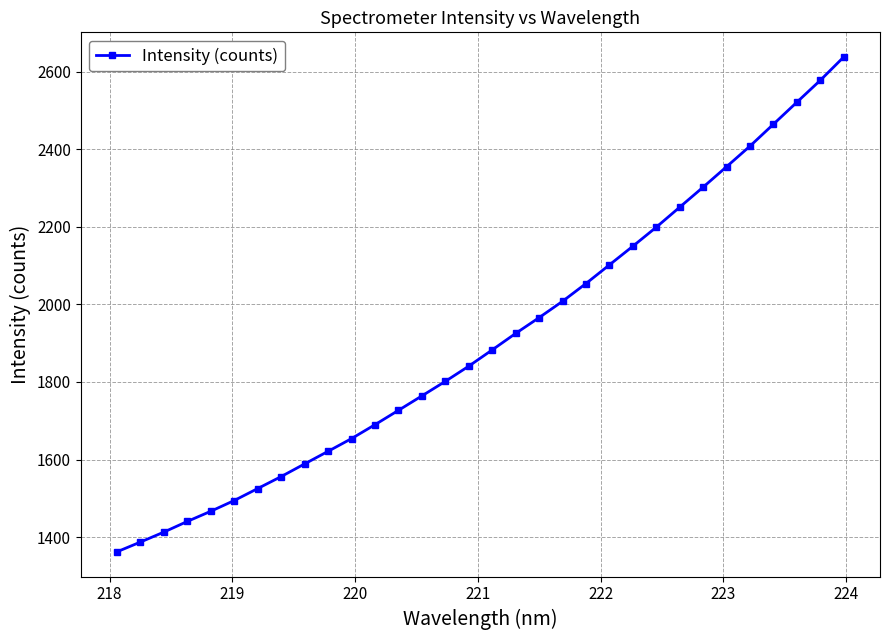

What is the difference between the second highest and second lowest values?

1189.8